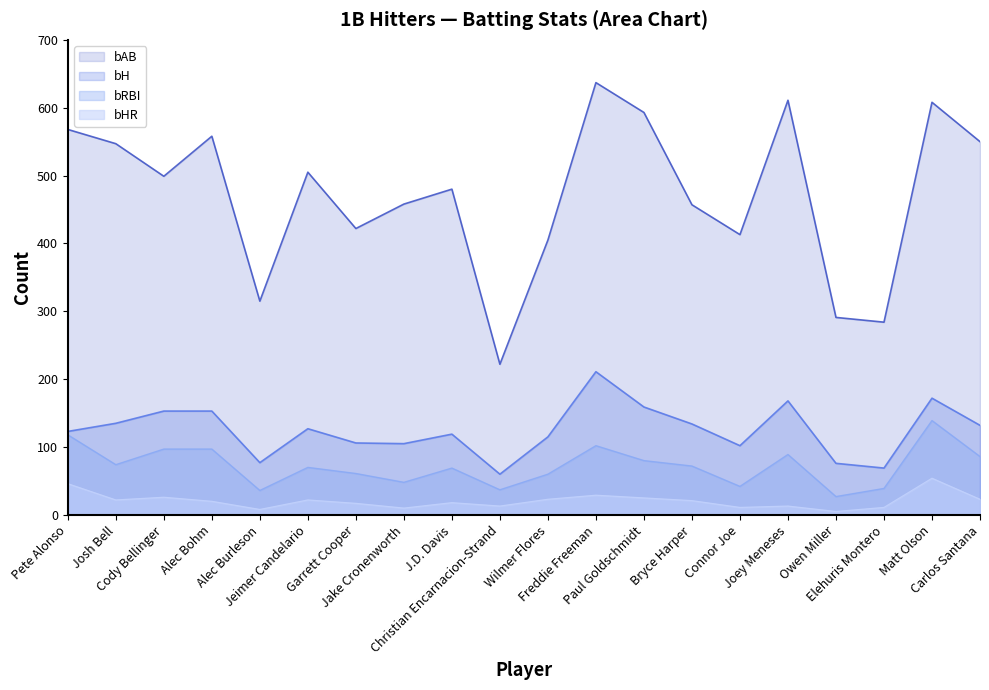

True or false: bRBI has more than 0 interior local peaks.

True